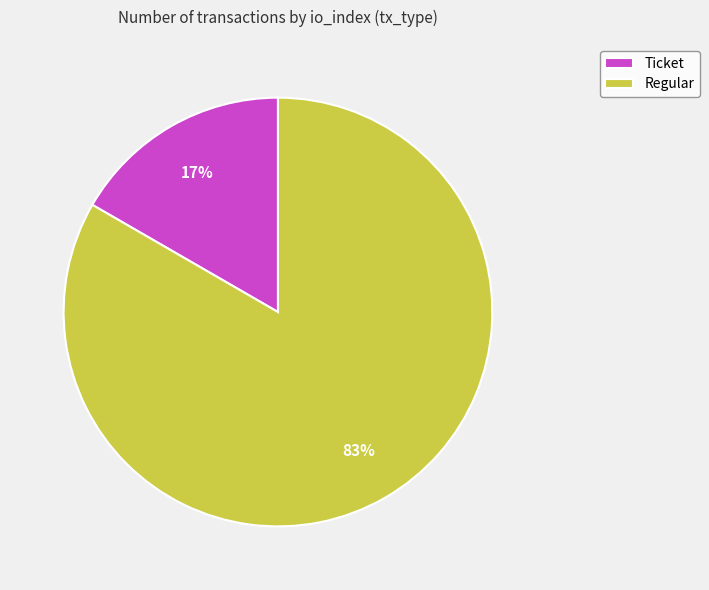

Is Ticket the majority of the pie?

No